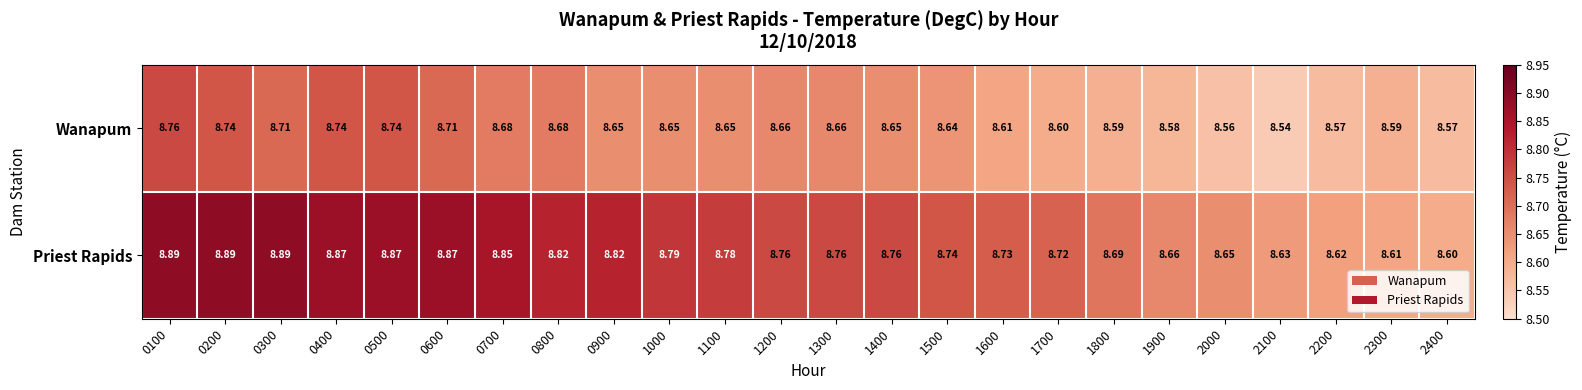

At how many categories does at least one series exceed 8?

24